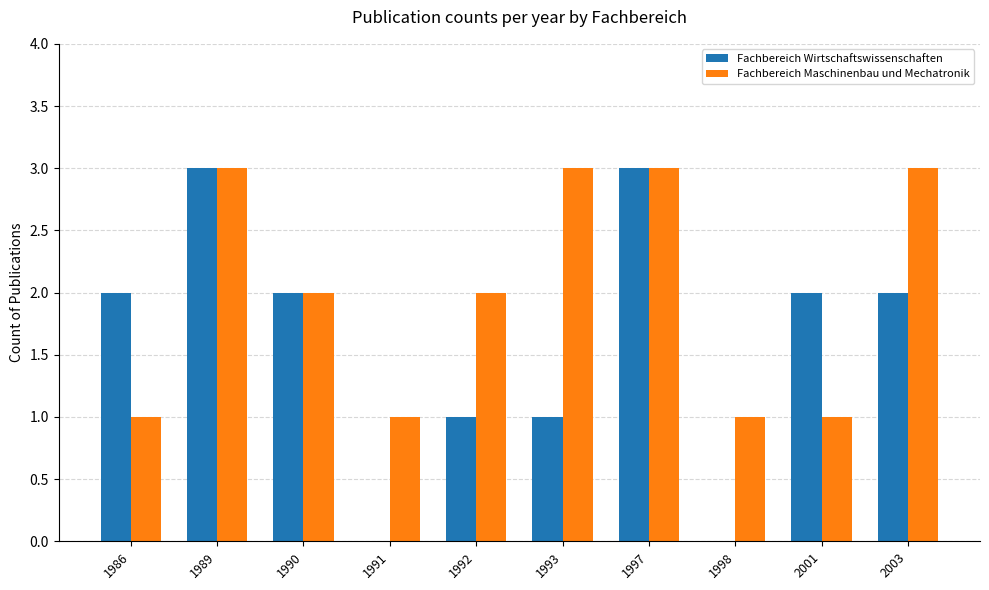

Is it true that Fachbereich Maschinenbau und Mechatronik equals 0 at 2001?

False